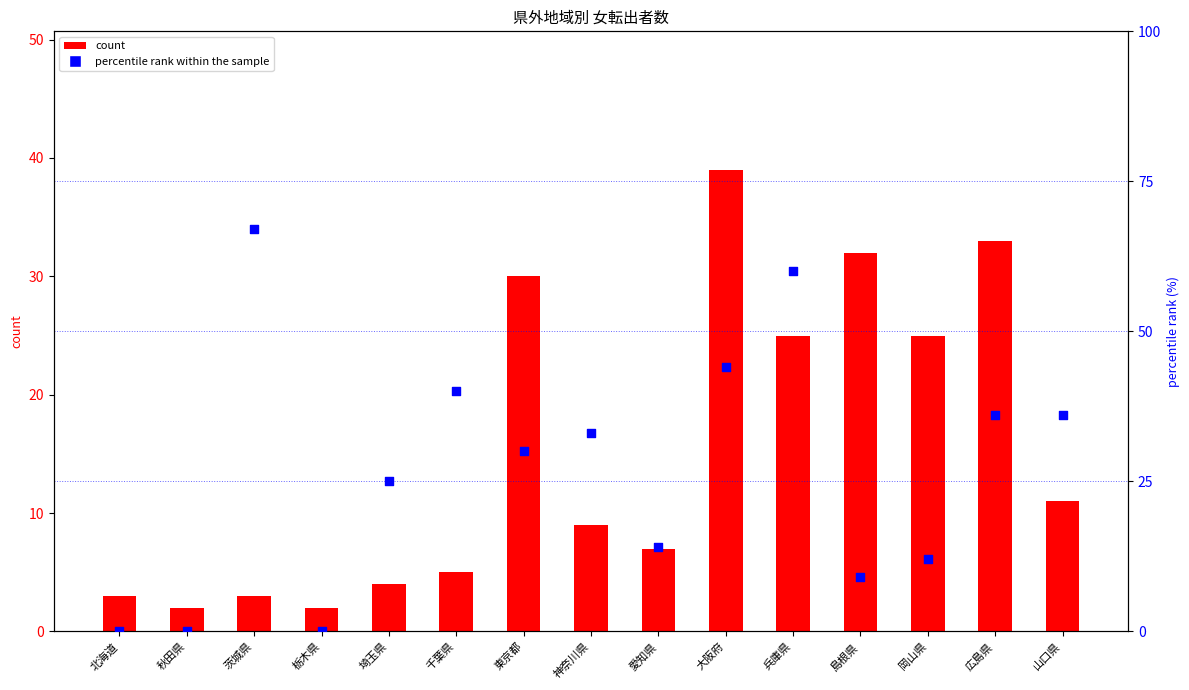

Which series contains the highest Y value?

percentile rank within the sample